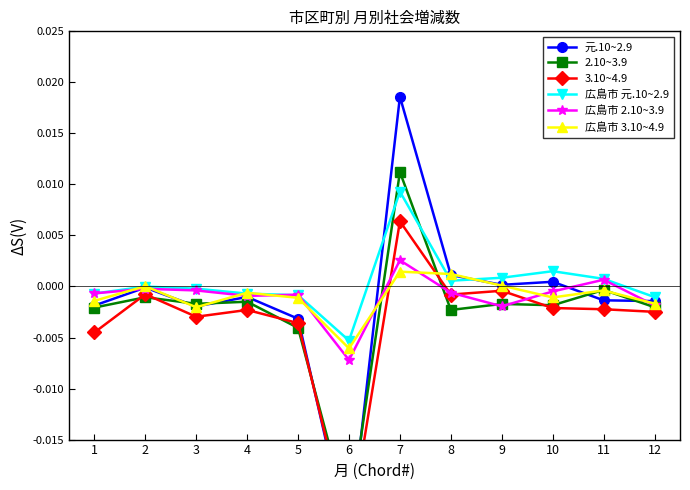

At how many categories does at least one series exceed 0?

6